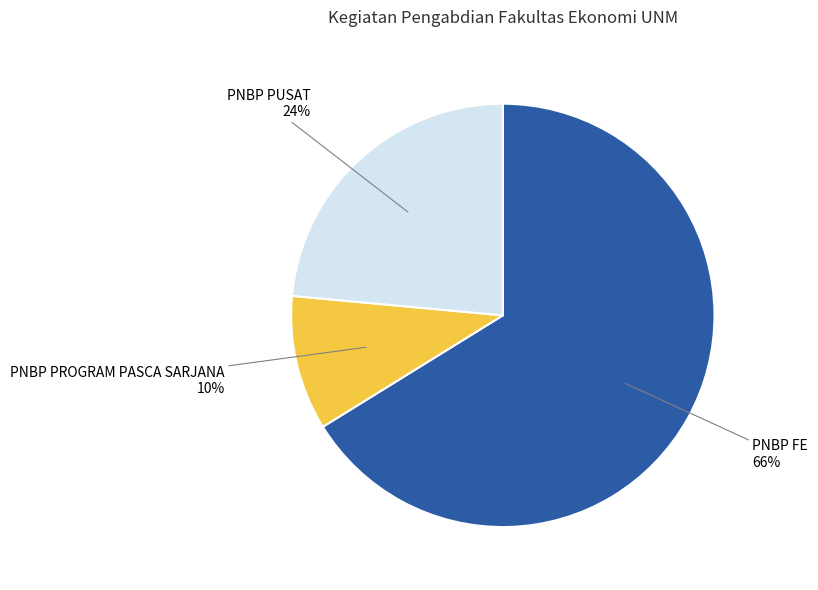

Does any single category account for the majority?

Yes